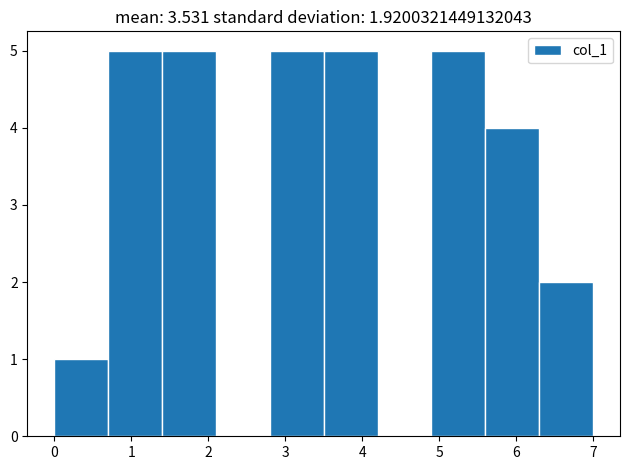

Reading left to right, list every bar in this chart as the range it spans on the x-axis followed by its height. The values are not printed on the chart, so give them approximately, as read against the axis.

0.0 to 0.7: 1
0.7 to 1.4: 5
1.4 to 2.1: 5
2.1 to 2.8: 0
2.8 to 3.5: 5
3.5 to 4.2: 5
4.2 to 4.9: 0
4.9 to 5.6: 5
5.6 to 6.3: 4
6.3 to 7.0: 2